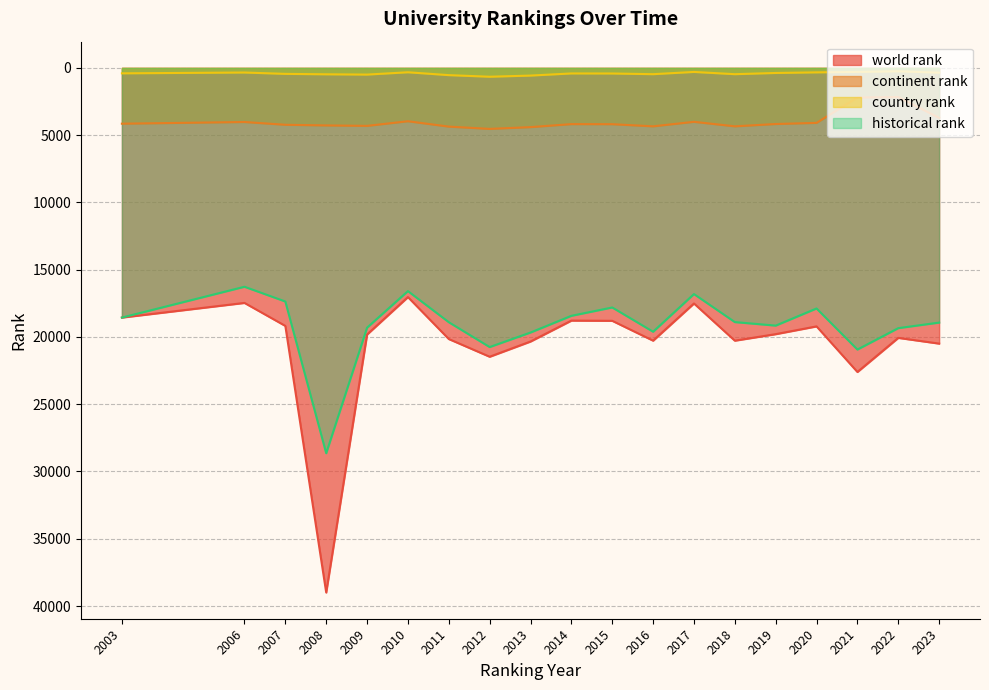

At which label does world rank first exceed 19819?

2008